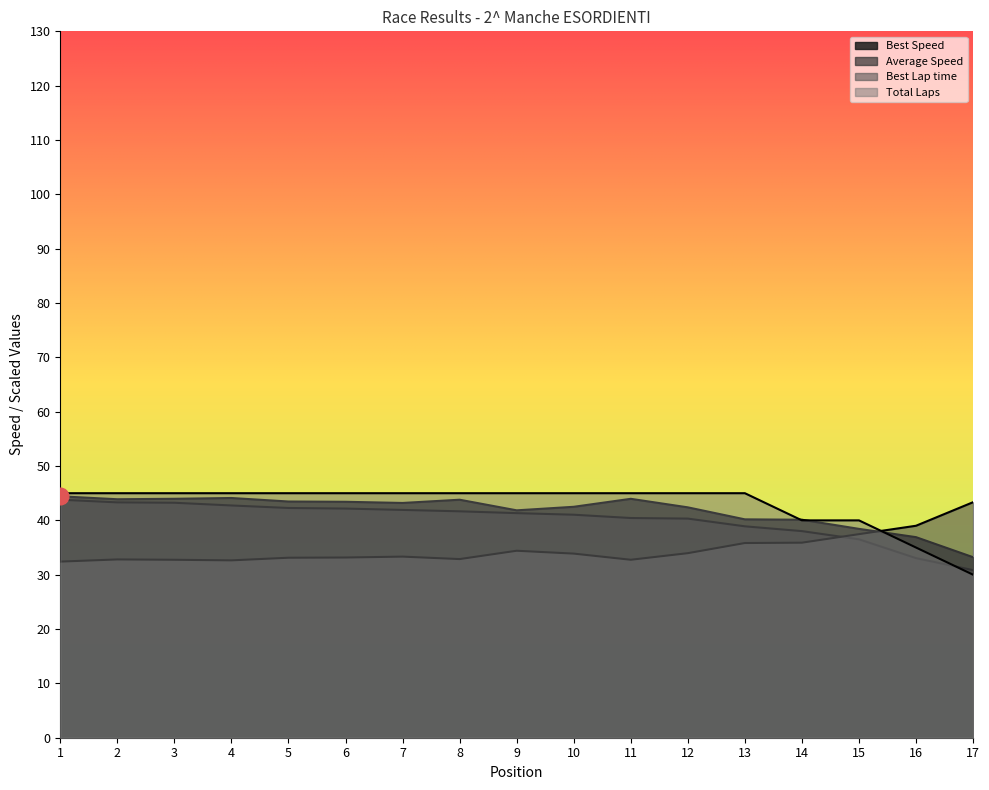

True or false: Total Laps and Best Speed cross at least once.

True